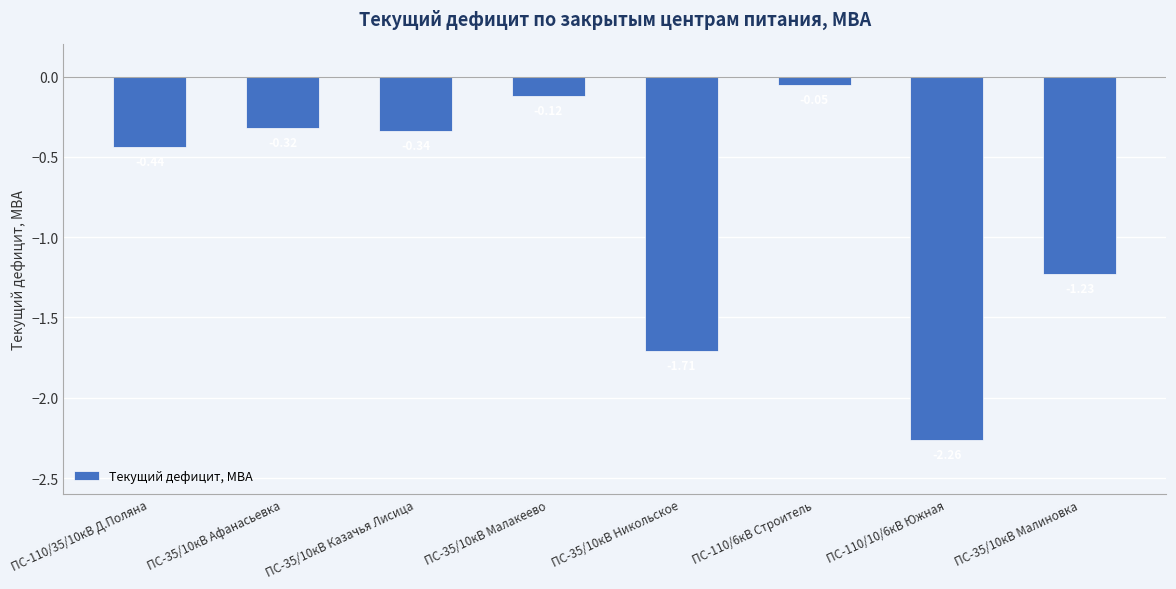

What is the difference between the values at ПС-35/10кВ Малиновка and ПС-110/10/6кВ Южная?

1.0